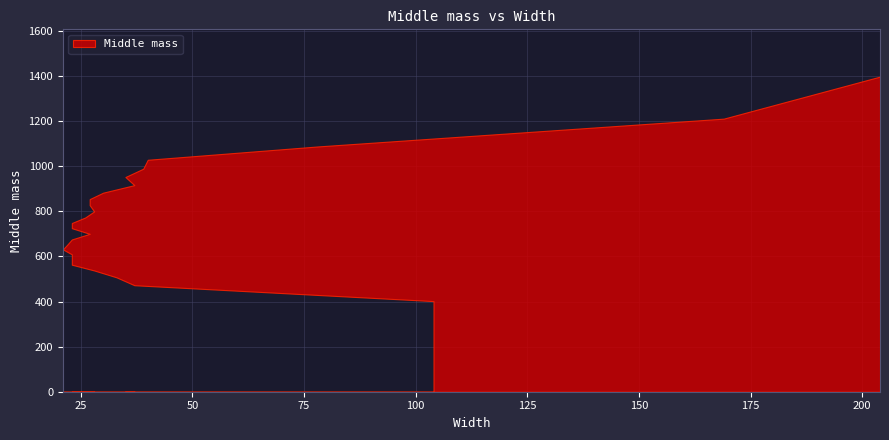

What is the difference between the maximum and second lowest values?

925.5